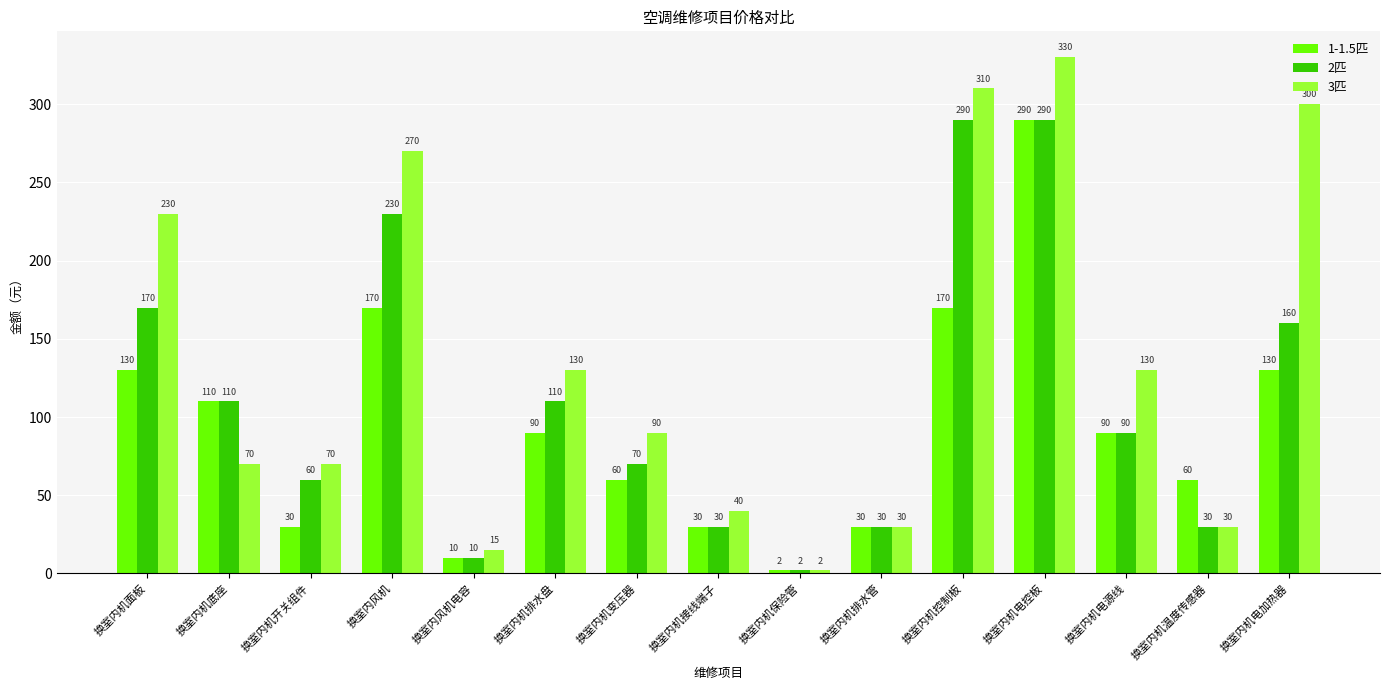

What is the label of the 8th bar from the left?

换室内机接线端子